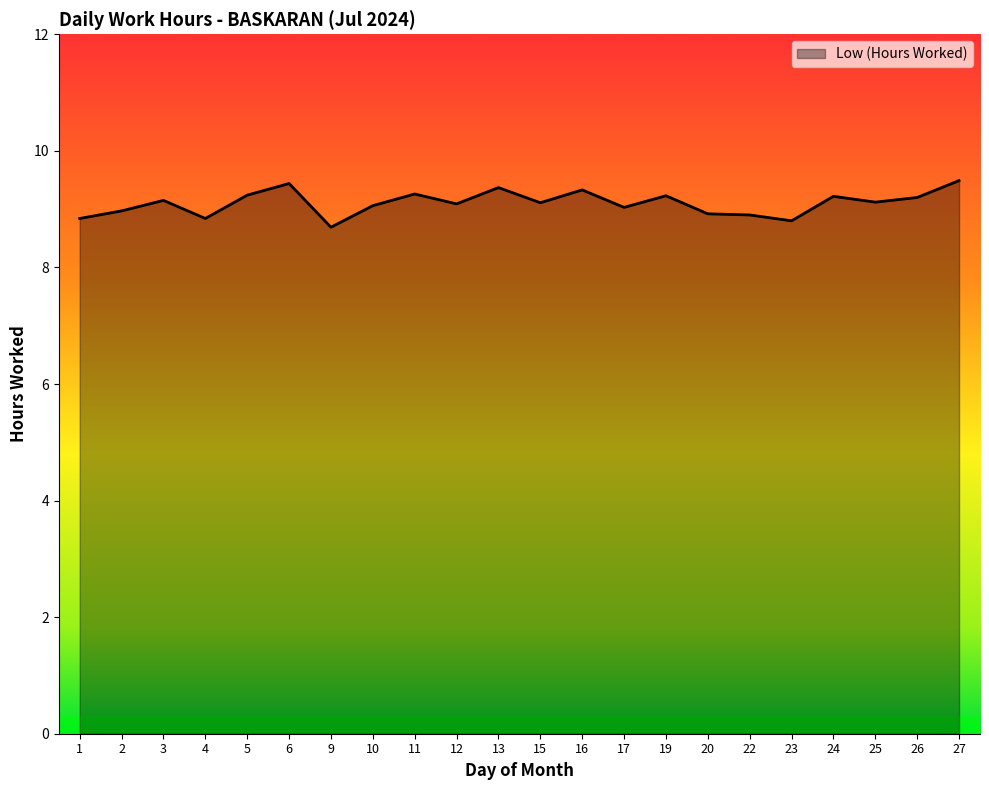

The value at 10 is 5.4. True or false?

False